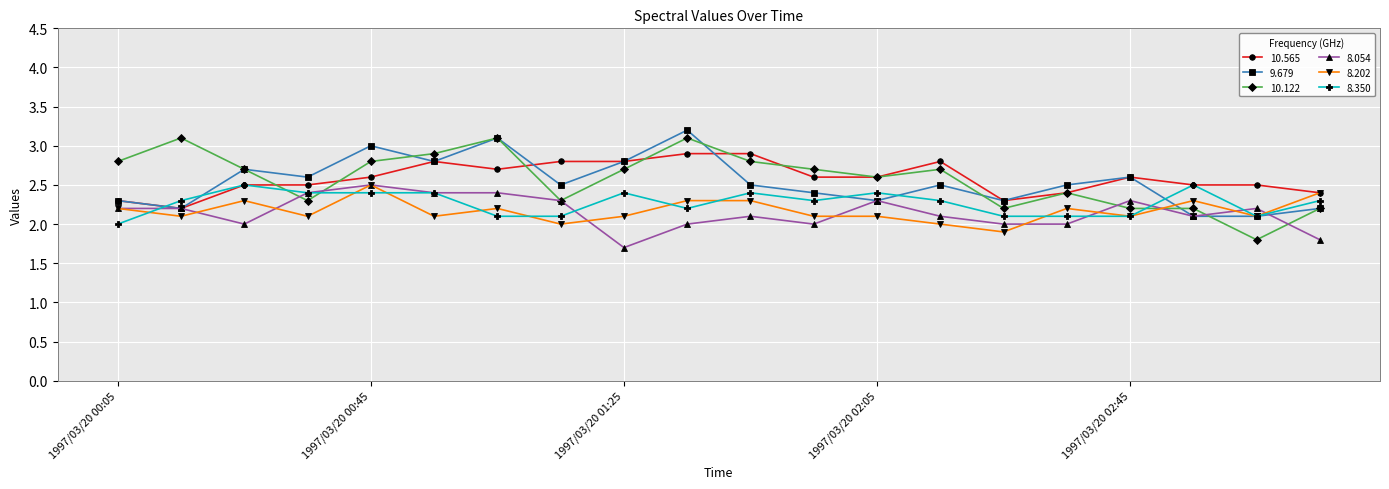

At how many categories does at least one series exceed 1?

20